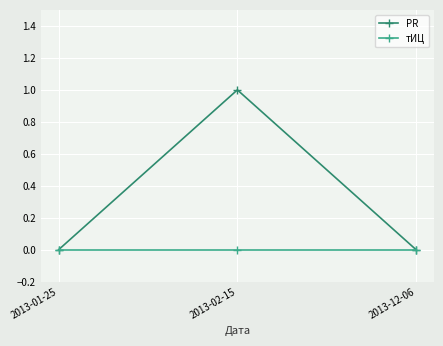

List the series in order of their overall mean, highest first.

PR, тИЦ